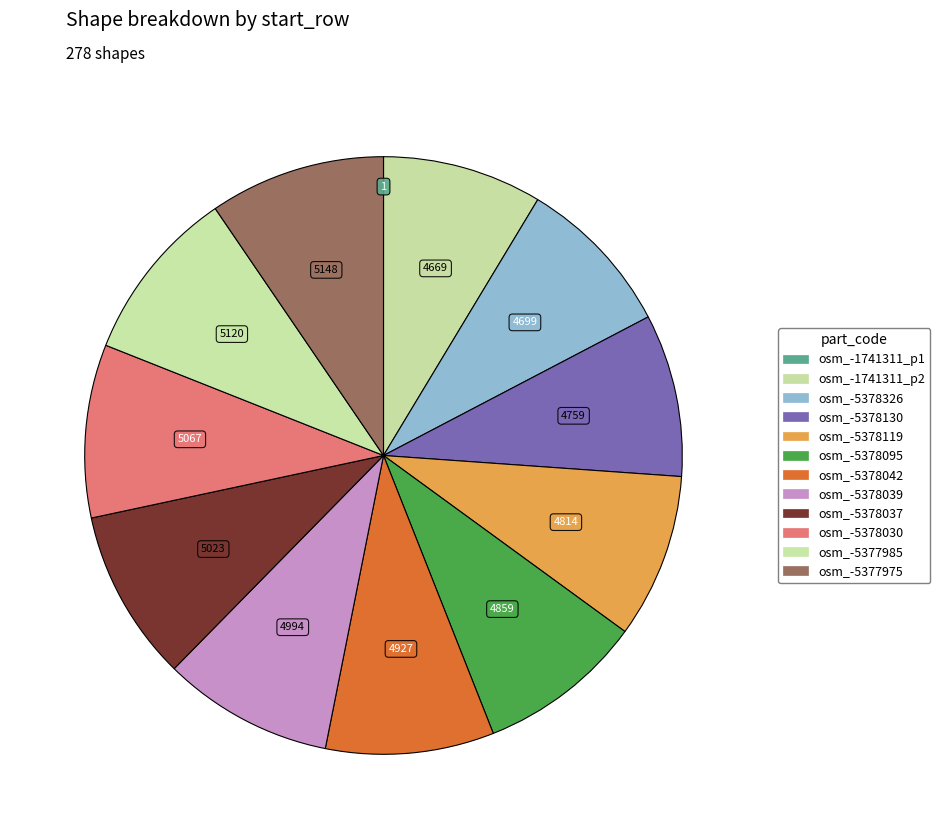

Rank the categories by value from highest to lowest.

1_1 (osm_-5377975), 1_1 (osm_-5377985), 1_1 (osm_-5378030), 1_1 (osm_-5378037), 1_1 (osm_-5378039), 1_1 (osm_-5378042), 1_1 (osm_-5378095), 1_1 (osm_-5378119), 1_1 (osm_-5378130), 1_1 (osm_-5378326), 1_2 (osm_-1741311), 1_1 (osm_-1741311)